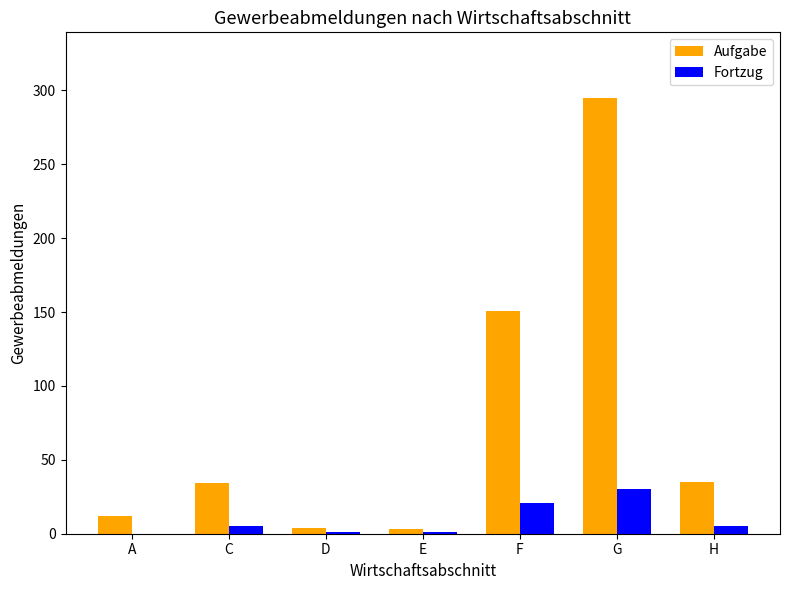

True or false: Fortzug has a value of 5 at H.

True